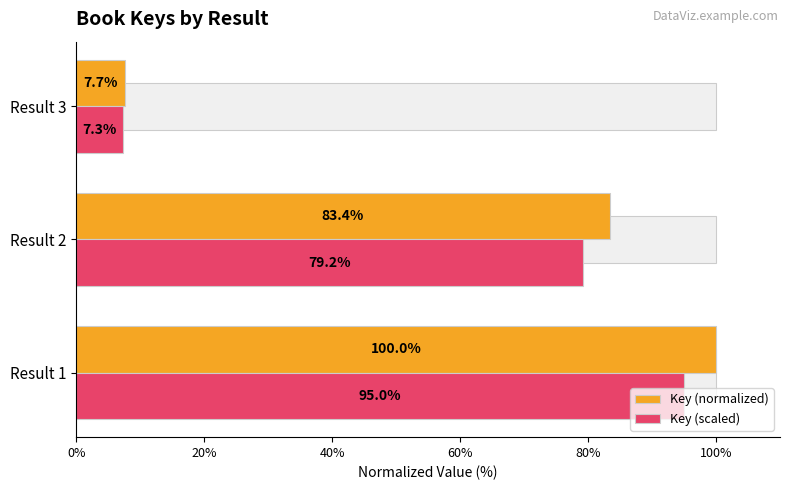

Is the value of Key (scaled) at Result 3 greater than the value of Key (normalized) at Result 2?

No